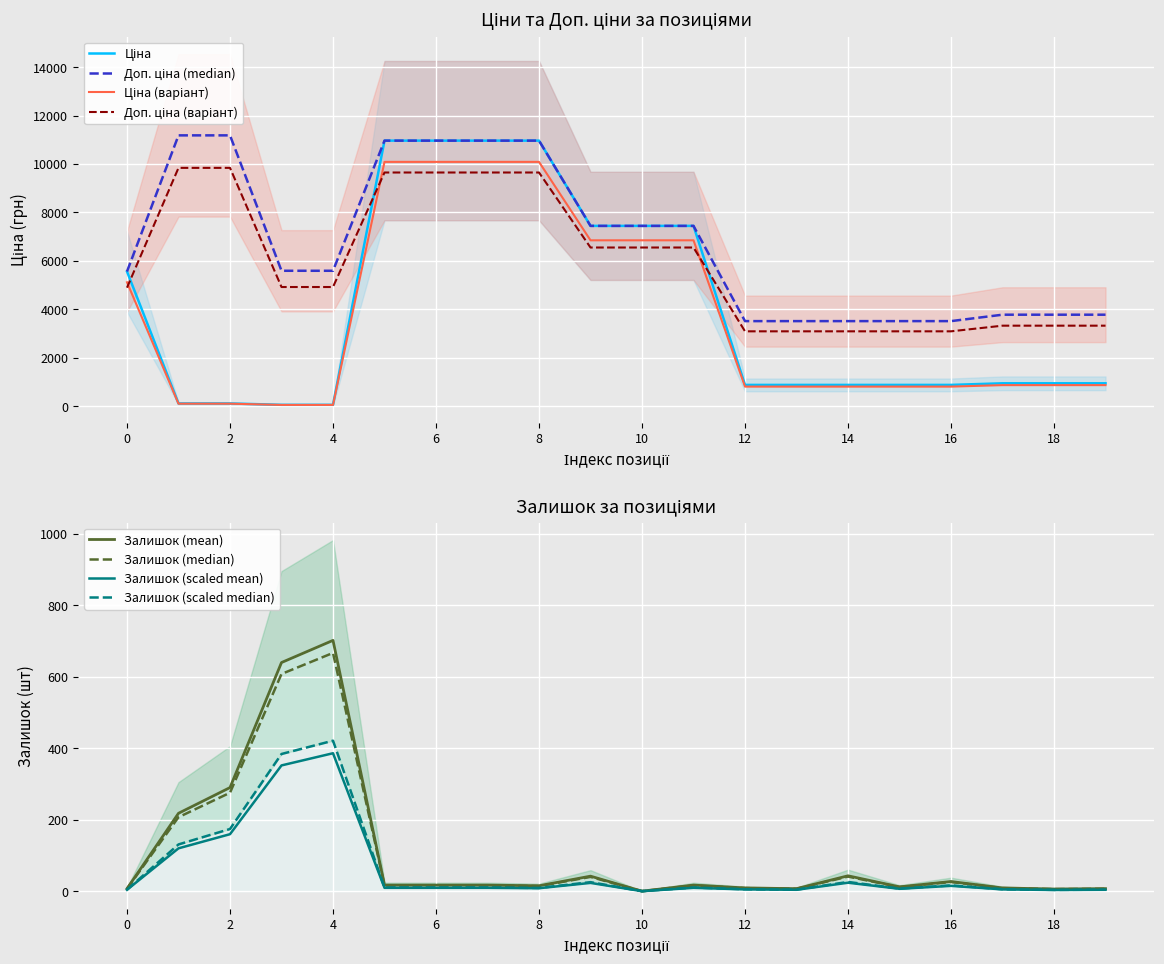

Which series has the largest range (max minus min)?

Ціна